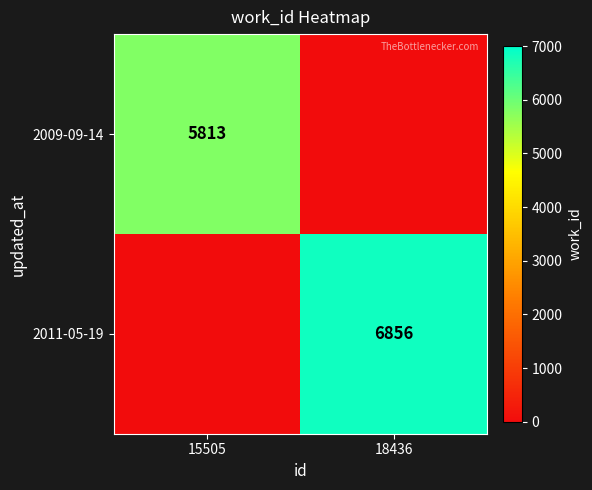

Is it true that 2011-05-19 equals 10987 at 18436?

False